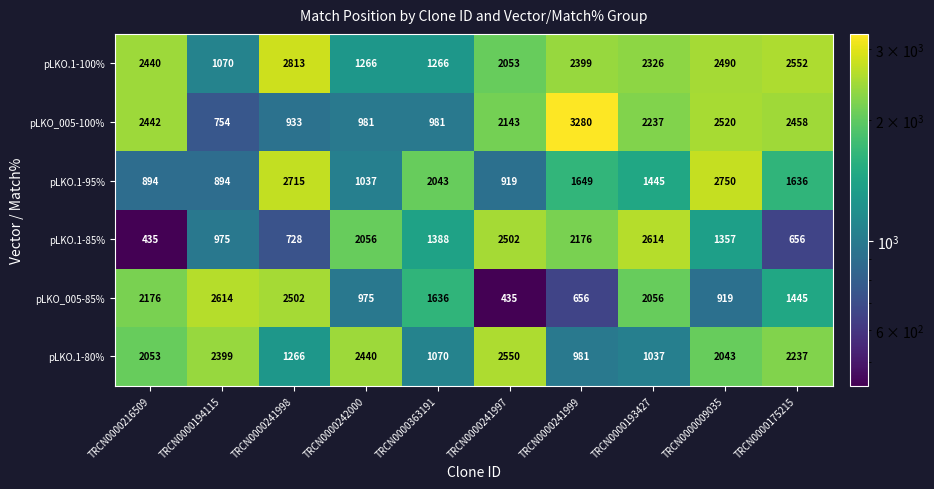

At which category is the sum across all series the highest?

TRCN0000009035